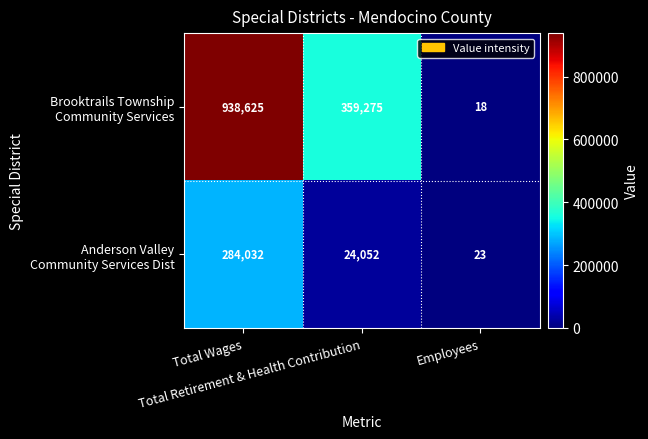

Count the number of categories in the chart.

3